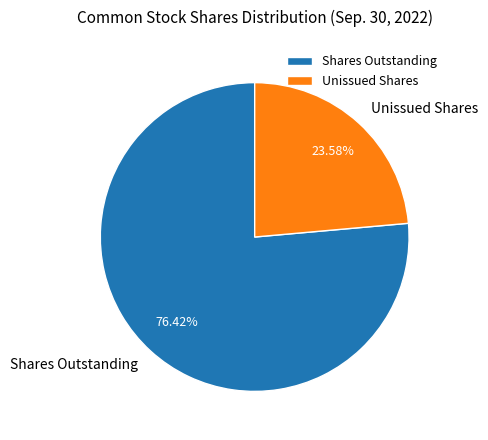

Is there a majority slice in this chart?

Yes